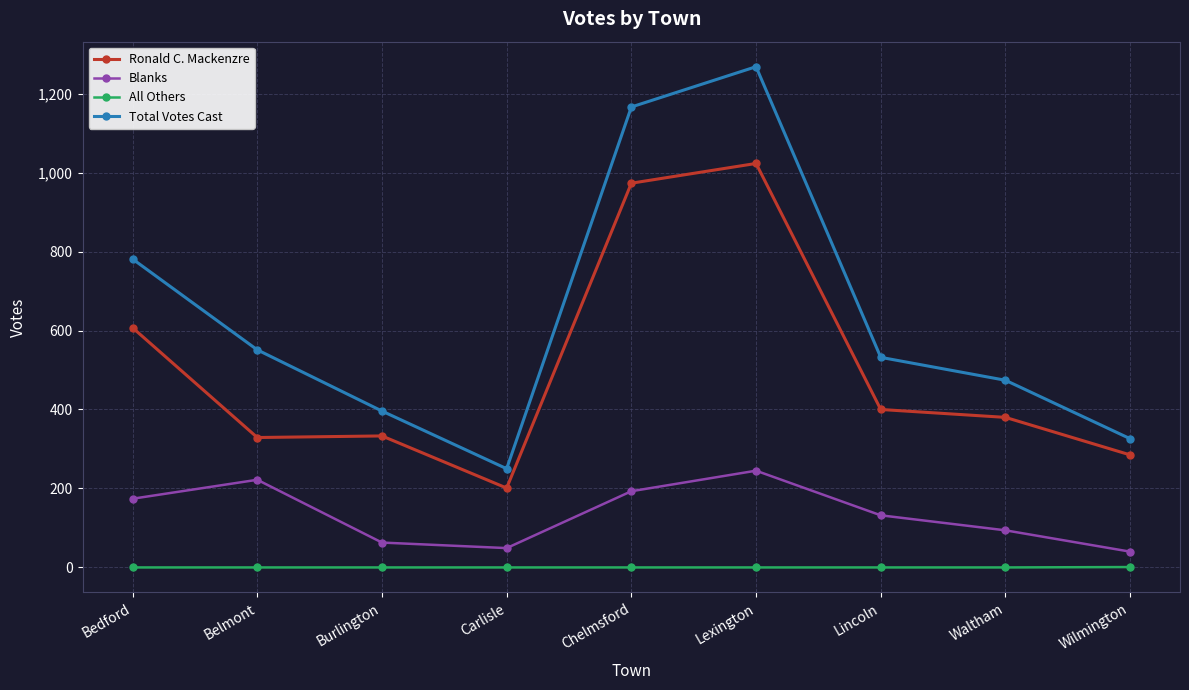

What is the label of the 5th point from the right?

Chelmsford